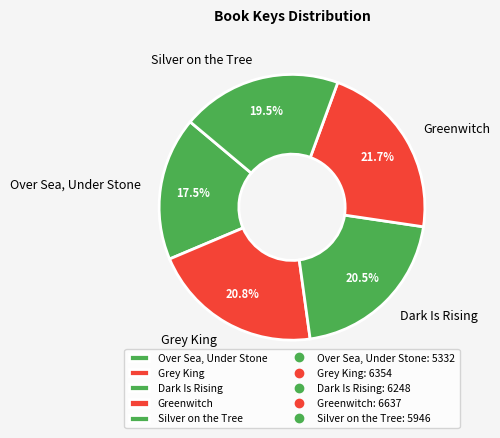

Is there a majority slice in this chart?

No